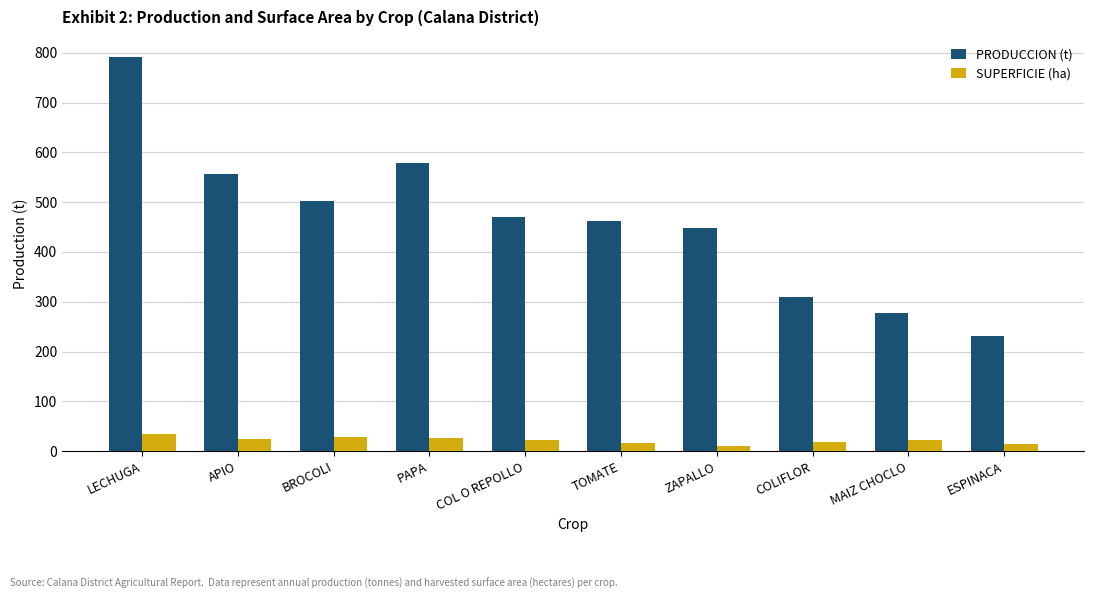

What is the maximum value shown in the chart?

792